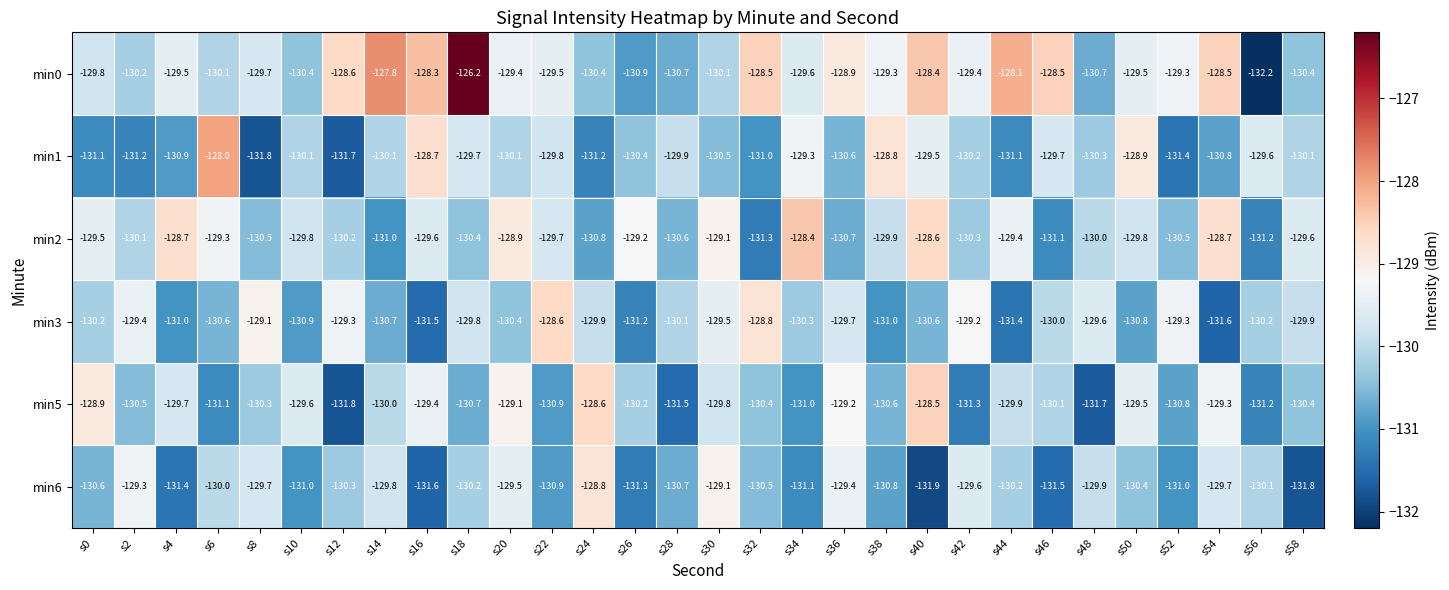

Rank the series by their maximum value, from lowest to highest.

min6, min3, min5, min2, min1, min0